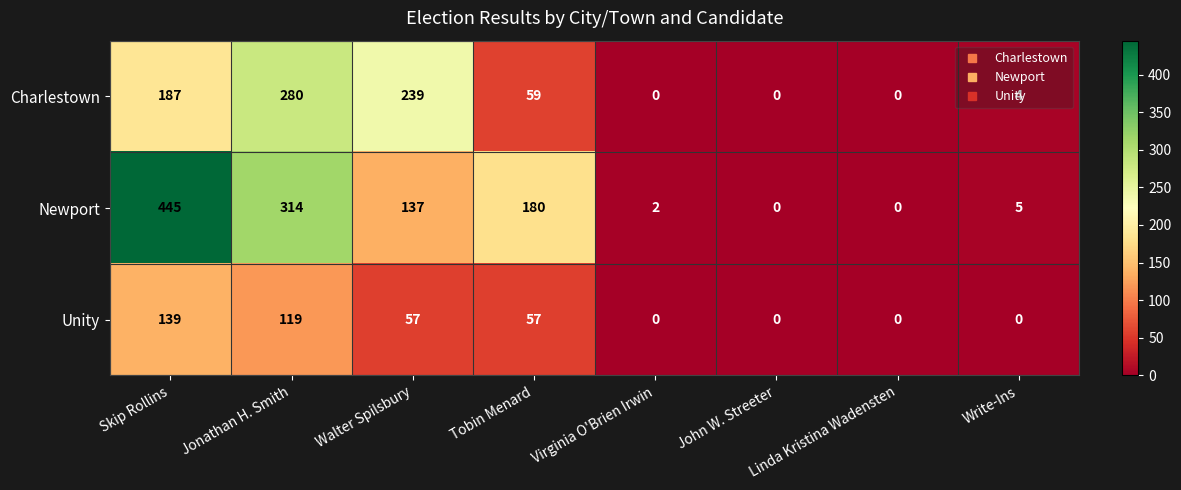

The Unity series shows 139 at Skip Rollins. True or false?

True